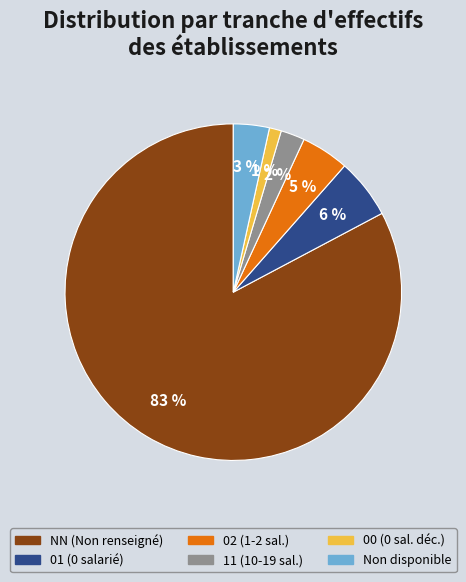

Is there any slice that represents more than half of the pie?

Yes